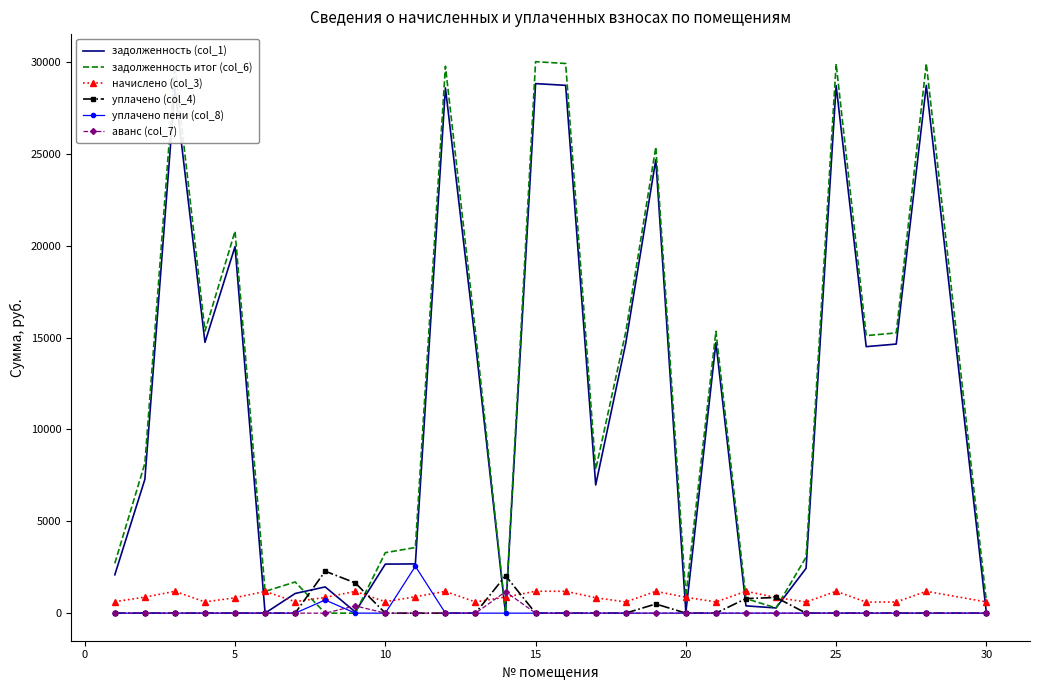

What is the maximum value for начислено (col_3)?

1193.4